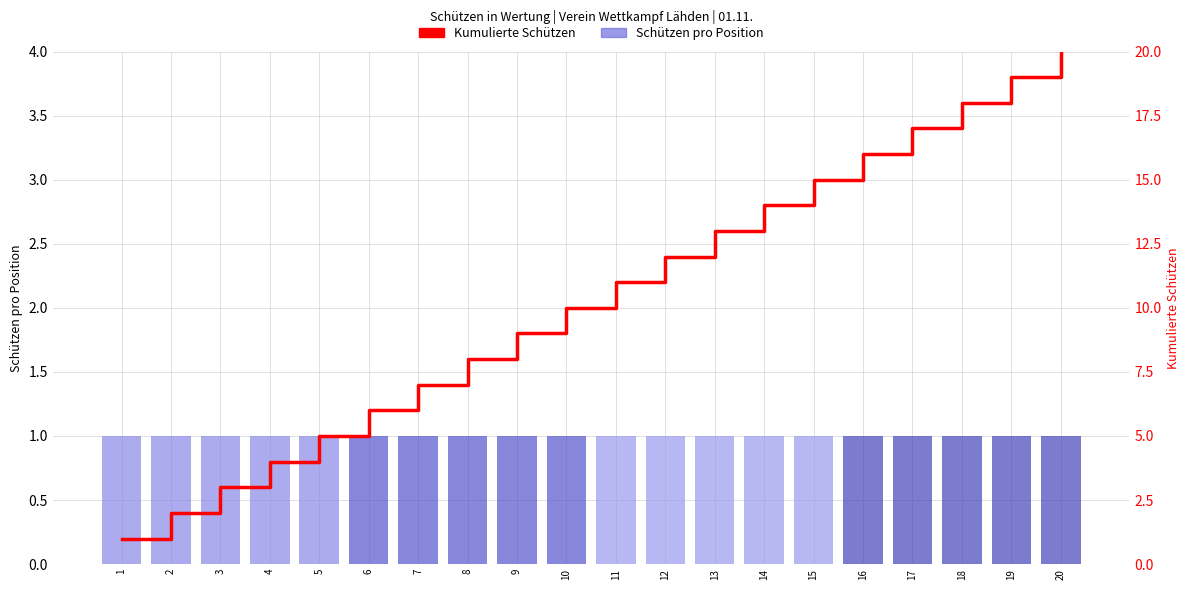

True or false: Verein 2 has a value of 0 at 14.

False